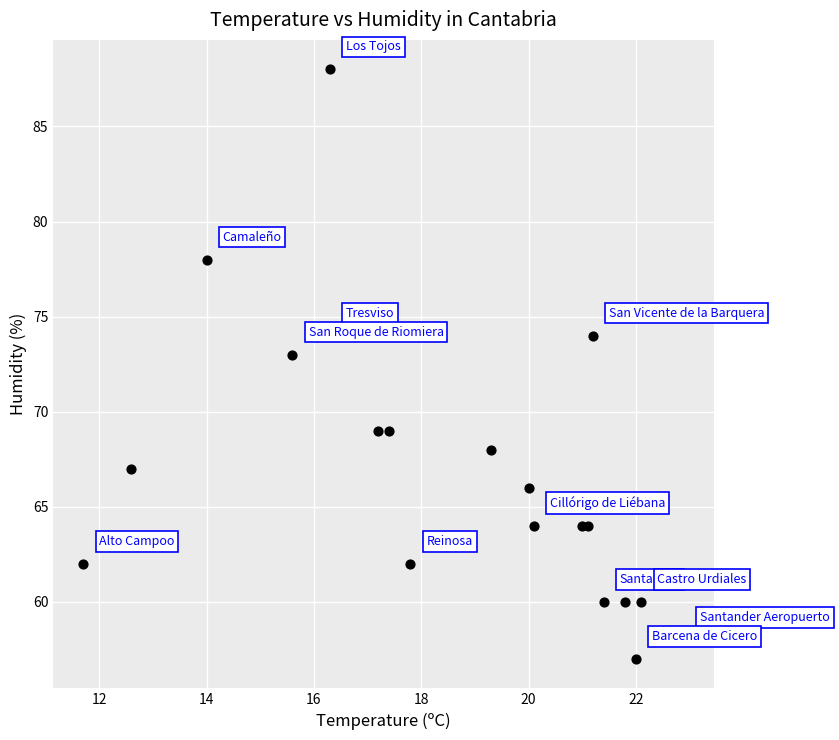

What Y value in the scatter plot is closest to 72?

73